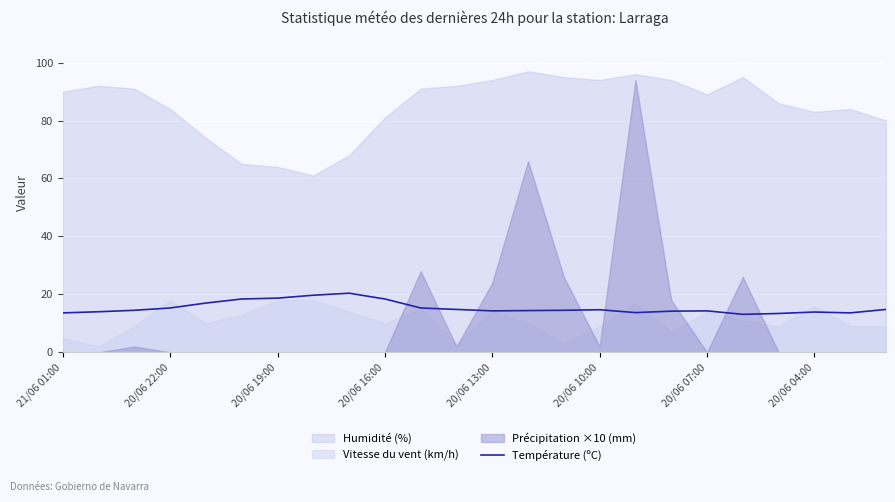

What is the lowest value of the Température (ºC) series?

13.1